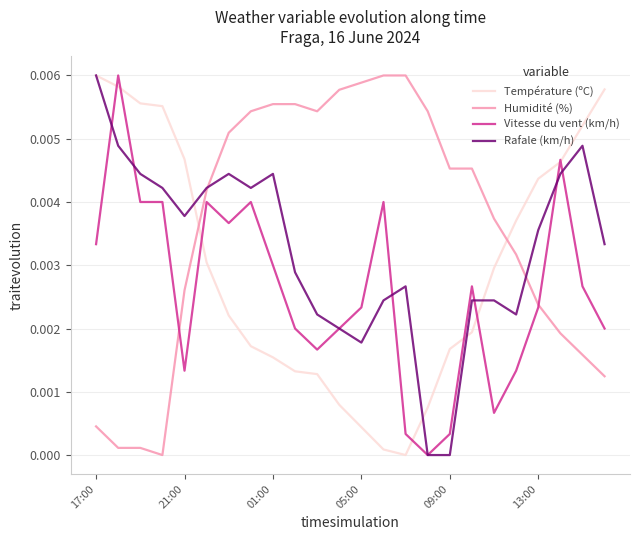

Rank the series by their average value, from highest to lowest.

Humidité (%), Rafale (km/h), Température (ºC), Vitesse du vent (km/h)